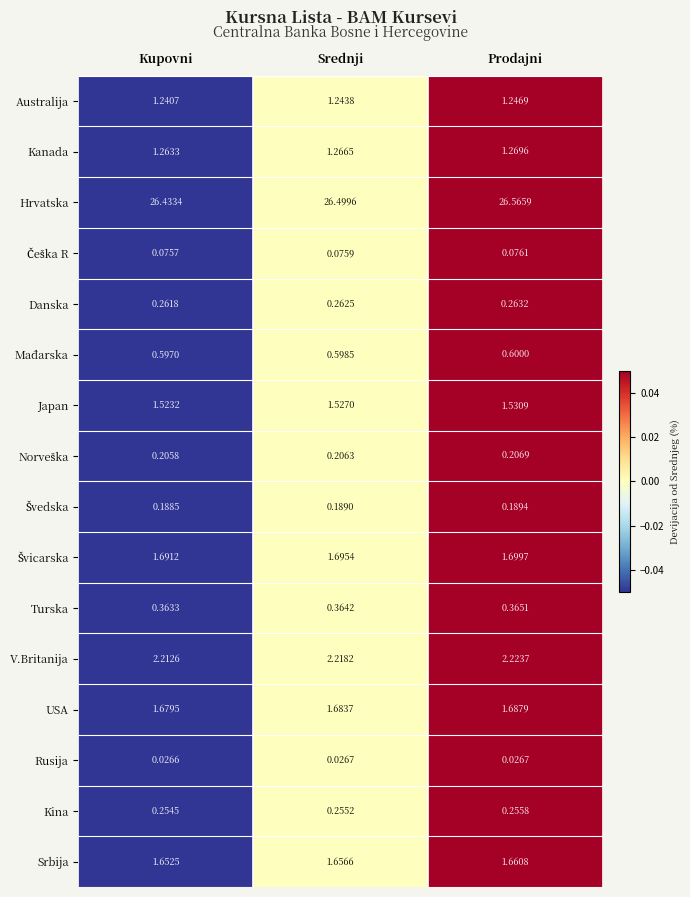

Which series has the largest total across all categories?

Hrvatska